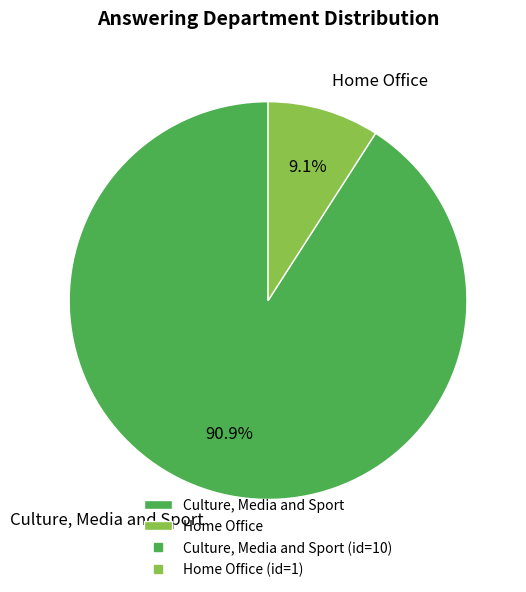

Does any single category account for the majority?

Yes